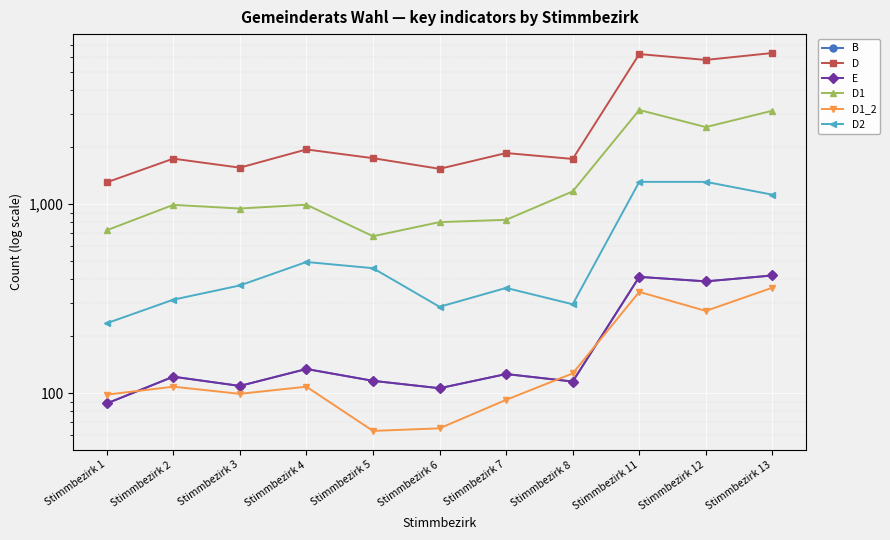

Reading left to right, what are all the values shown in this chart?

B: Stimmbezirk 1=88	Stimmbezirk 2=122	Stimmbezirk 3=109	Stimmbezirk 4=134	Stimmbezirk 5=116	Stimmbezirk 6=106	Stimmbezirk 7=126	Stimmbezirk 8=115	Stimmbezirk 11=412	Stimmbezirk 12=390	Stimmbezirk 13=419
D: Stimmbezirk 1=1304	Stimmbezirk 2=1741	Stimmbezirk 3=1560	Stimmbezirk 4=1948	Stimmbezirk 5=1751	Stimmbezirk 6=1538	Stimmbezirk 7=1864	Stimmbezirk 8=1735	Stimmbezirk 11=6230	Stimmbezirk 12=5801	Stimmbezirk 13=6312
E: Stimmbezirk 1=88	Stimmbezirk 2=122	Stimmbezirk 3=109	Stimmbezirk 4=134	Stimmbezirk 5=116	Stimmbezirk 6=106	Stimmbezirk 7=126	Stimmbezirk 8=115	Stimmbezirk 11=412	Stimmbezirk 12=390	Stimmbezirk 13=419
D1: Stimmbezirk 1=727	Stimmbezirk 2=991	Stimmbezirk 3=948	Stimmbezirk 4=993	Stimmbezirk 5=676	Stimmbezirk 6=803	Stimmbezirk 7=826	Stimmbezirk 8=1168	Stimmbezirk 11=3151	Stimmbezirk 12=2558	Stimmbezirk 13=3123
D1_2: Stimmbezirk 1=98	Stimmbezirk 2=108	Stimmbezirk 3=99	Stimmbezirk 4=108	Stimmbezirk 5=63	Stimmbezirk 6=65	Stimmbezirk 7=92	Stimmbezirk 8=127	Stimmbezirk 11=343	Stimmbezirk 12=272	Stimmbezirk 13=361
D2: Stimmbezirk 1=234	Stimmbezirk 2=312	Stimmbezirk 3=371	Stimmbezirk 4=494	Stimmbezirk 5=458	Stimmbezirk 6=286	Stimmbezirk 7=360	Stimmbezirk 8=295	Stimmbezirk 11=1312	Stimmbezirk 12=1312	Stimmbezirk 13=1122